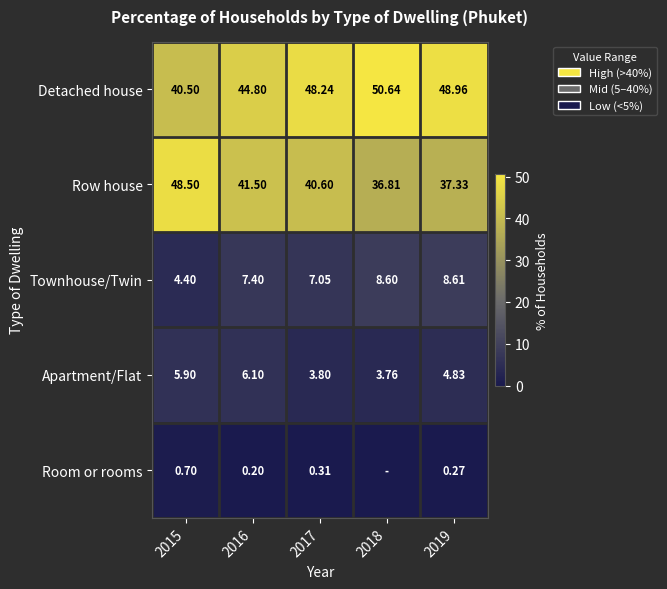

At which label is Row house closest to 42?

2016